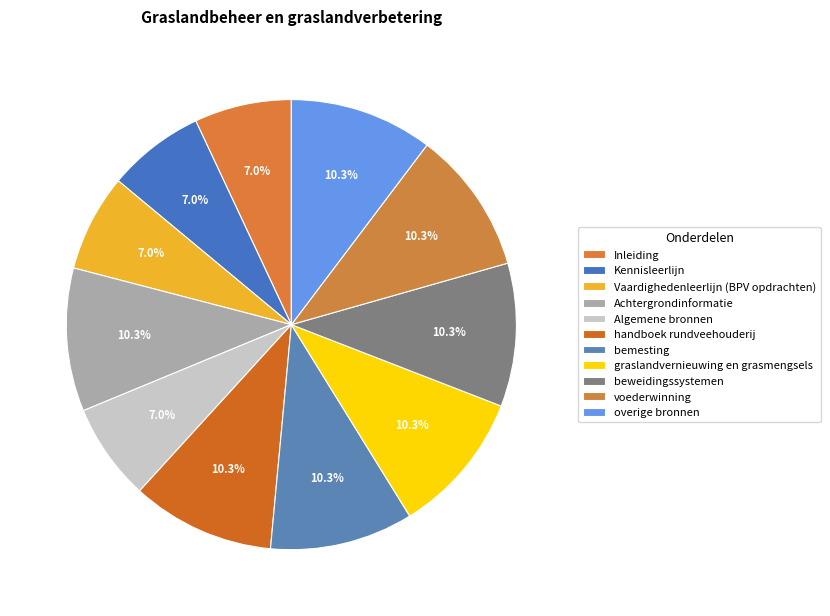

To the nearest percent, what portion does Kennisleerlijn represent?

7%